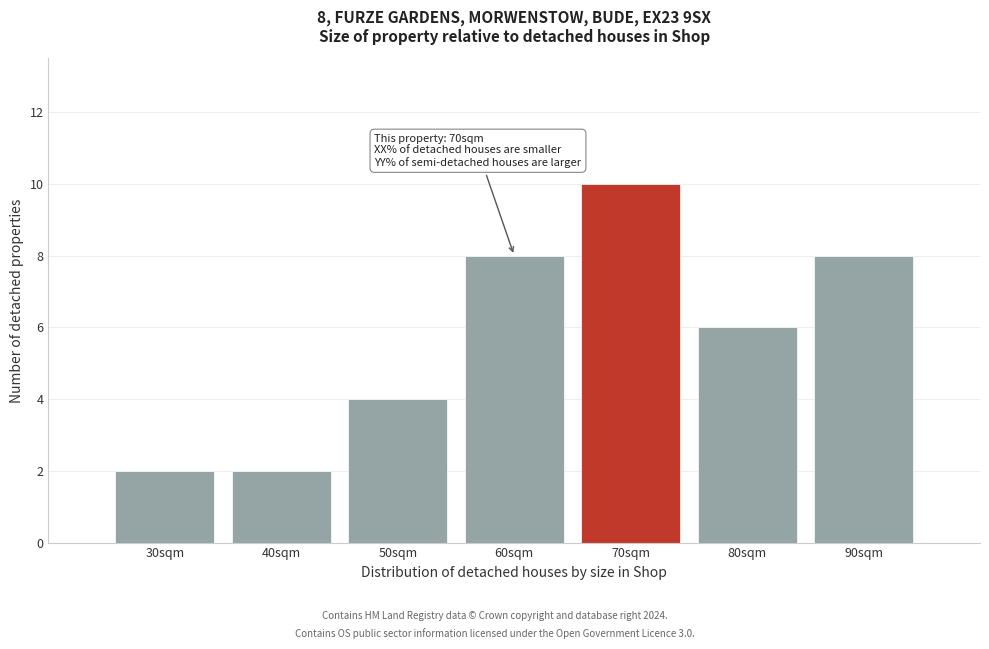

Which range on the x-axis has the tallest bar?

65 to 75